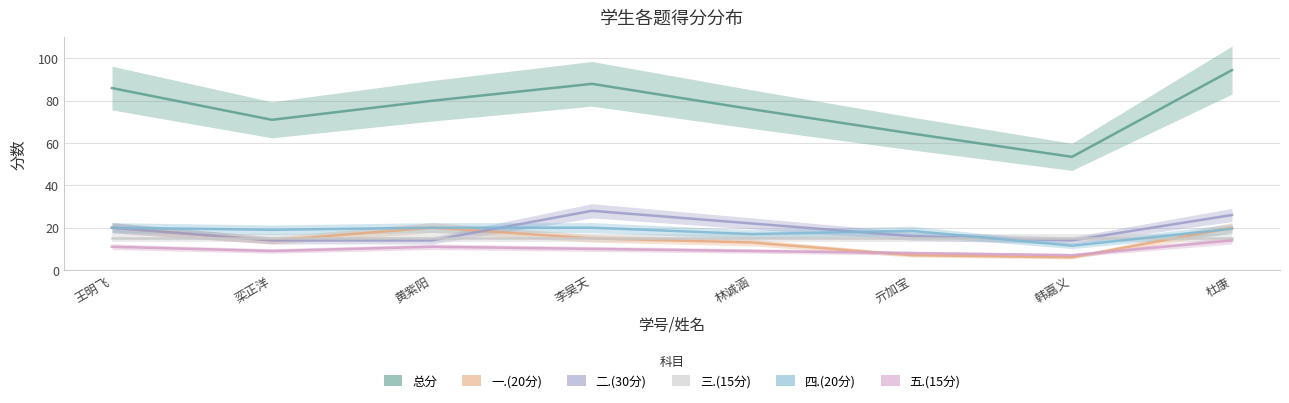

True or false: 一.(20分) has a value of 7.8 at 王明飞.

False